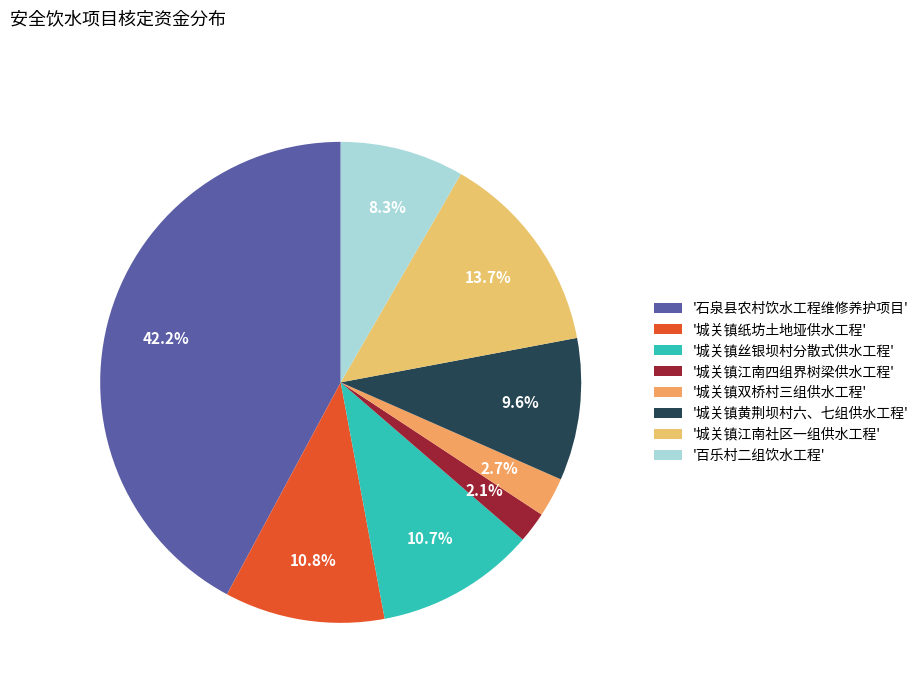

Count the number of slices in the pie.

8